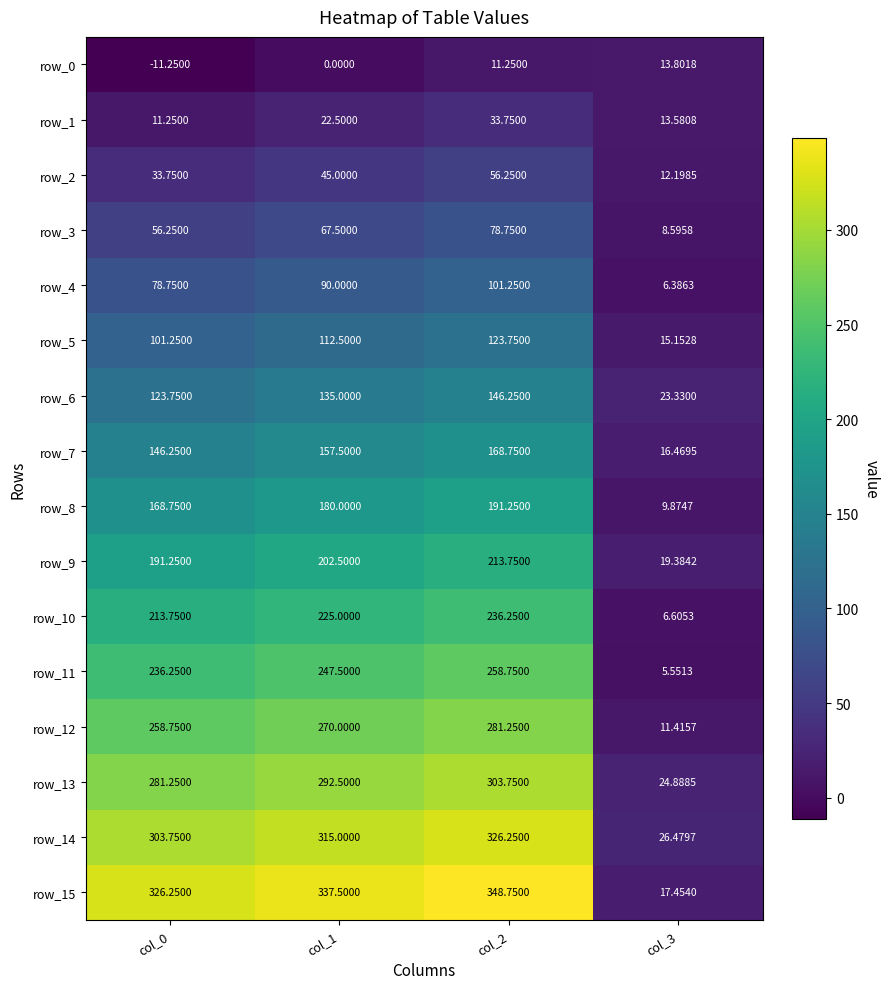

What is the difference between the row_12 values at col_1 and col_3?

258.6